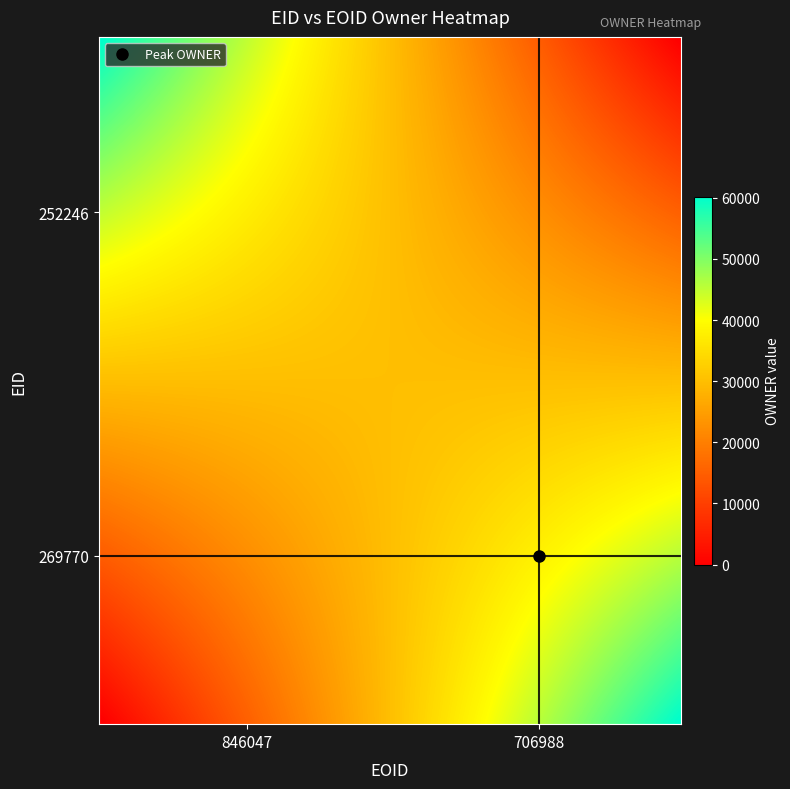

Reading right to left, extract all data points from this chart.

252246: 0	60156
269770: 60201	0